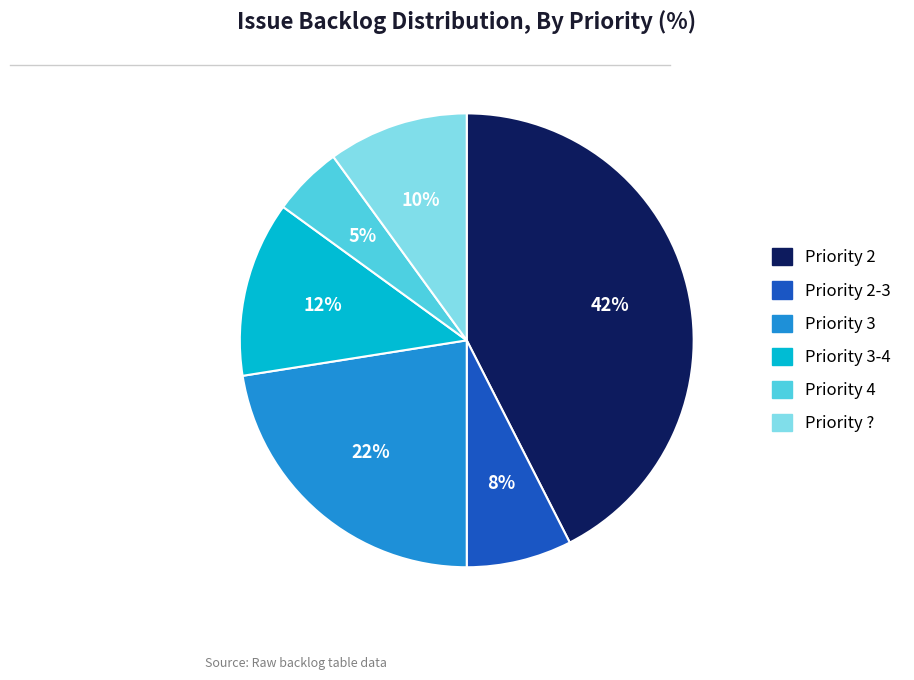

True or false: Priority 2-3 accounts for 8% of the total.

True